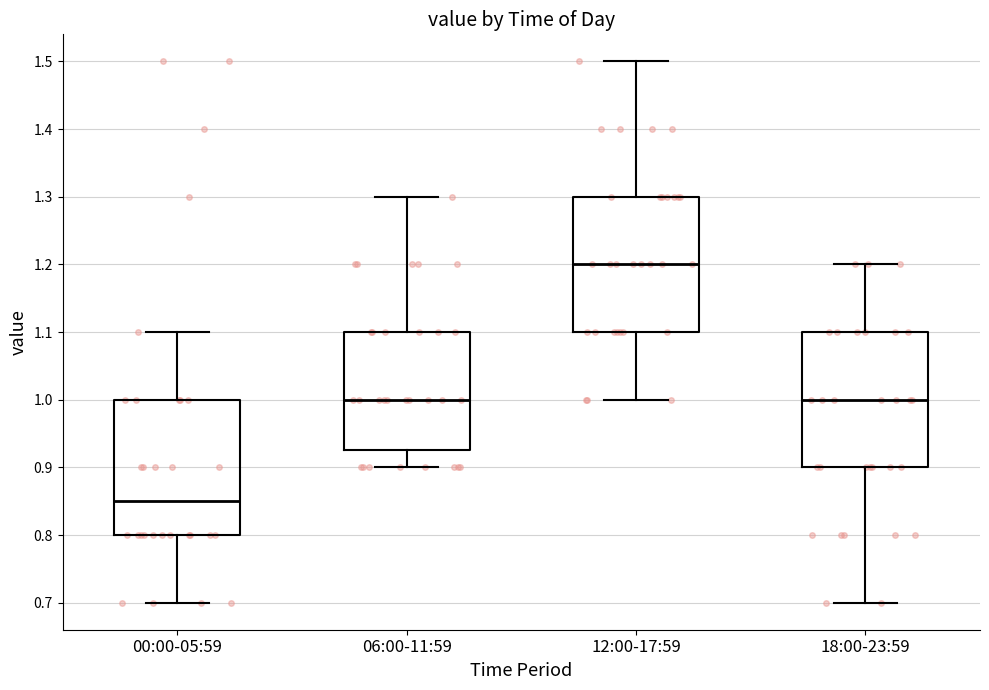

Which box's median line is the lowest?

00:00-05:59